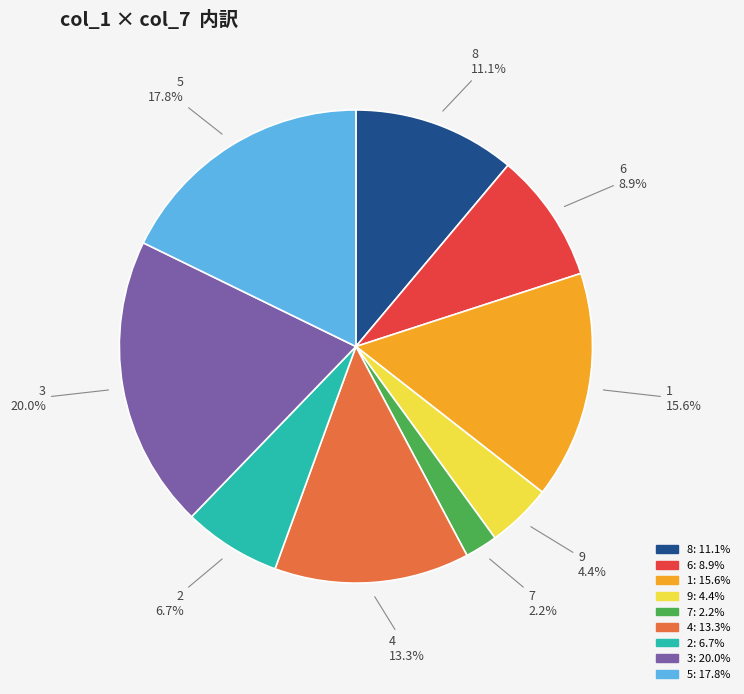

To the nearest percent, what percentage of the pie is 9?

4%